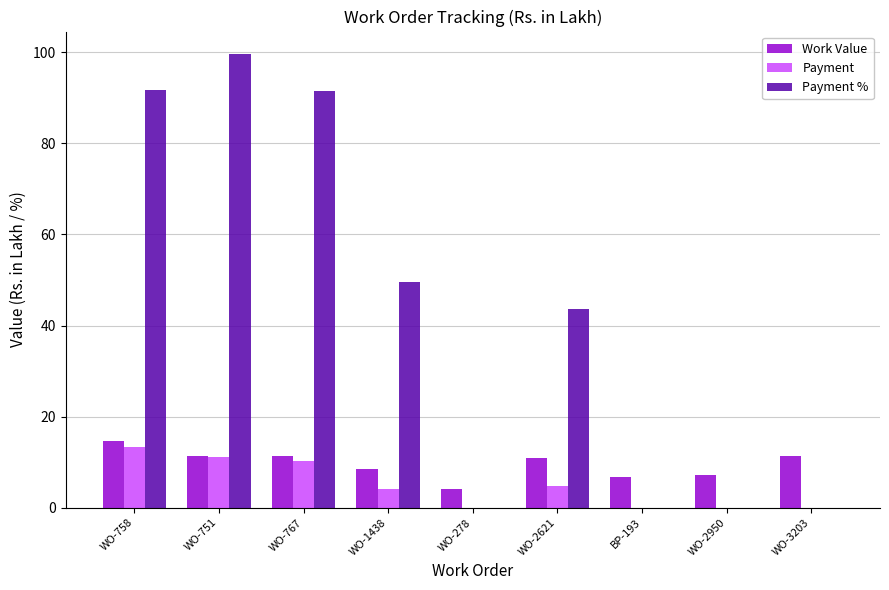

Which series has the largest range (max minus min)?

Payment %